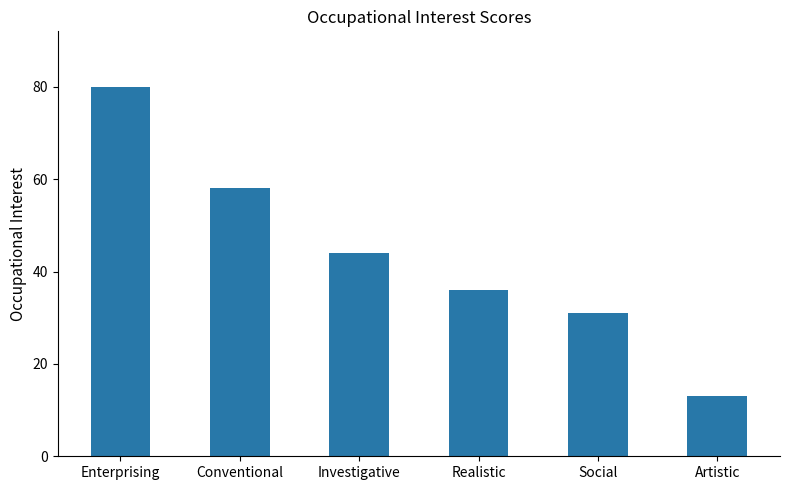

What is the sum of the values at Social and Enterprising?

111